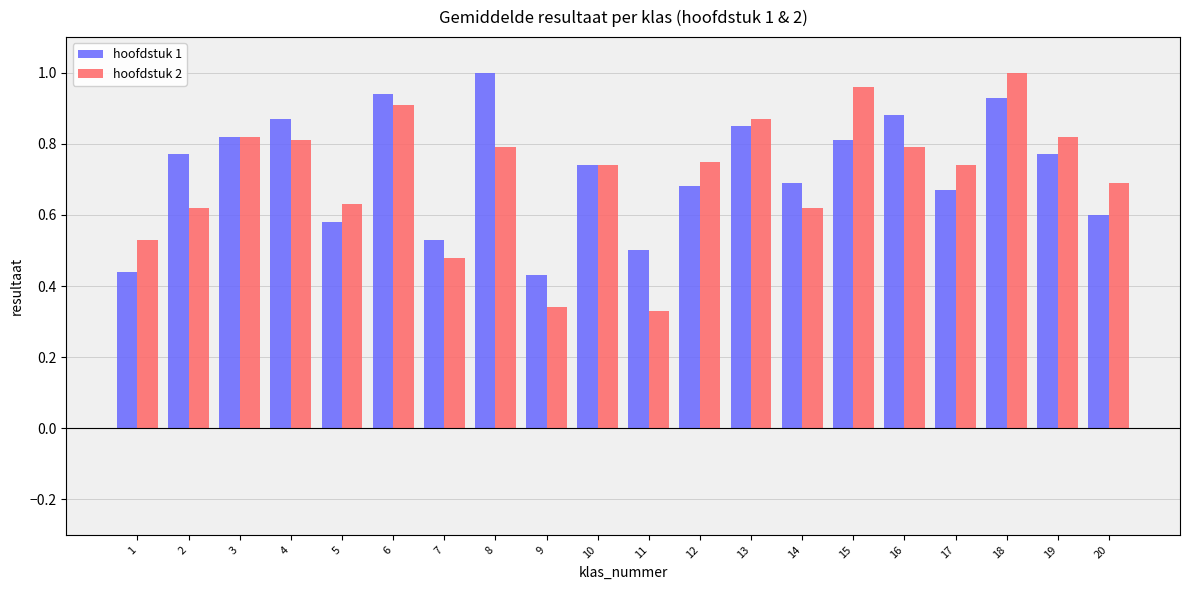

Which series has the widest spread of values?

hoofdstuk 2